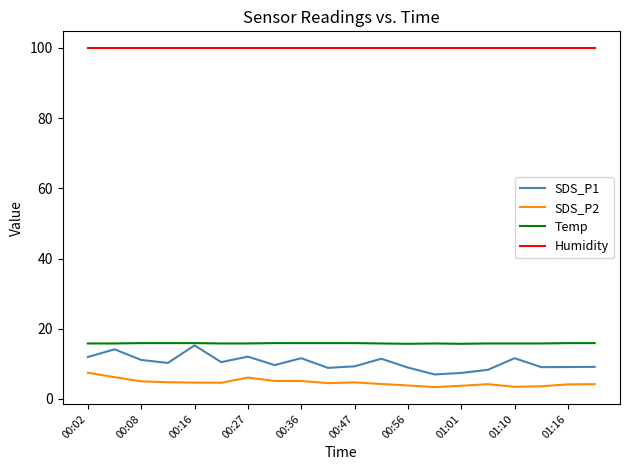

True or false: SDS_P1 and Humidity cross at least once.

False